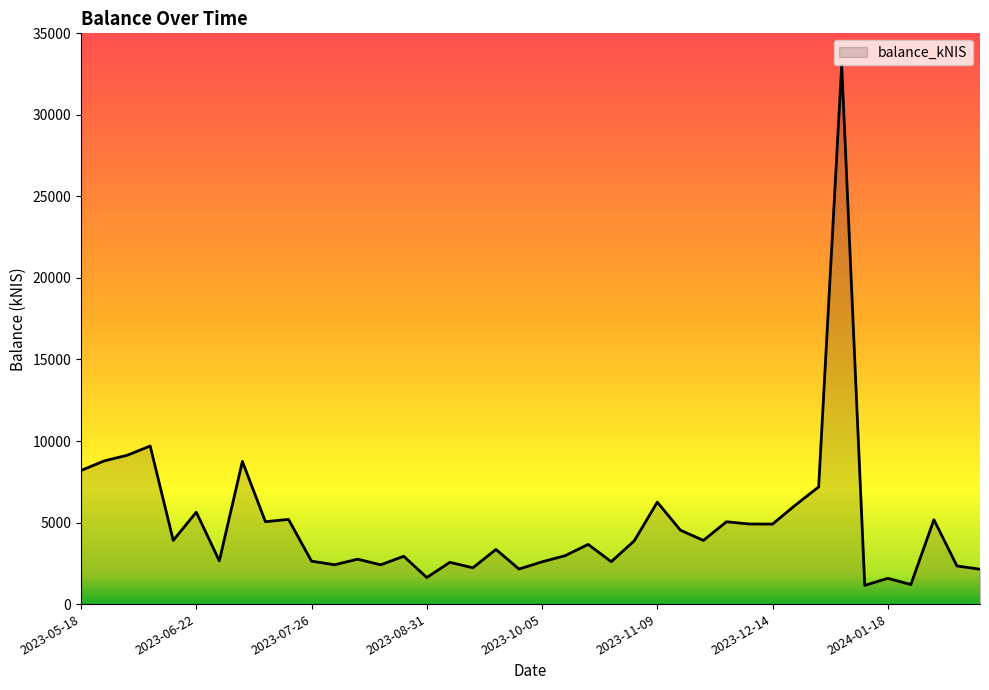

What is the smallest value displayed?

1148.9